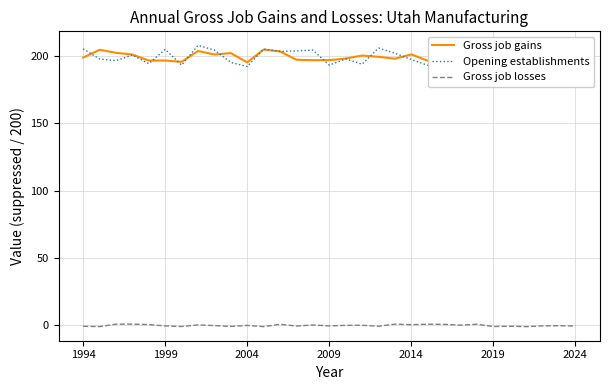

True or false: Opening establishments and Gross job losses intersect in this chart.

False